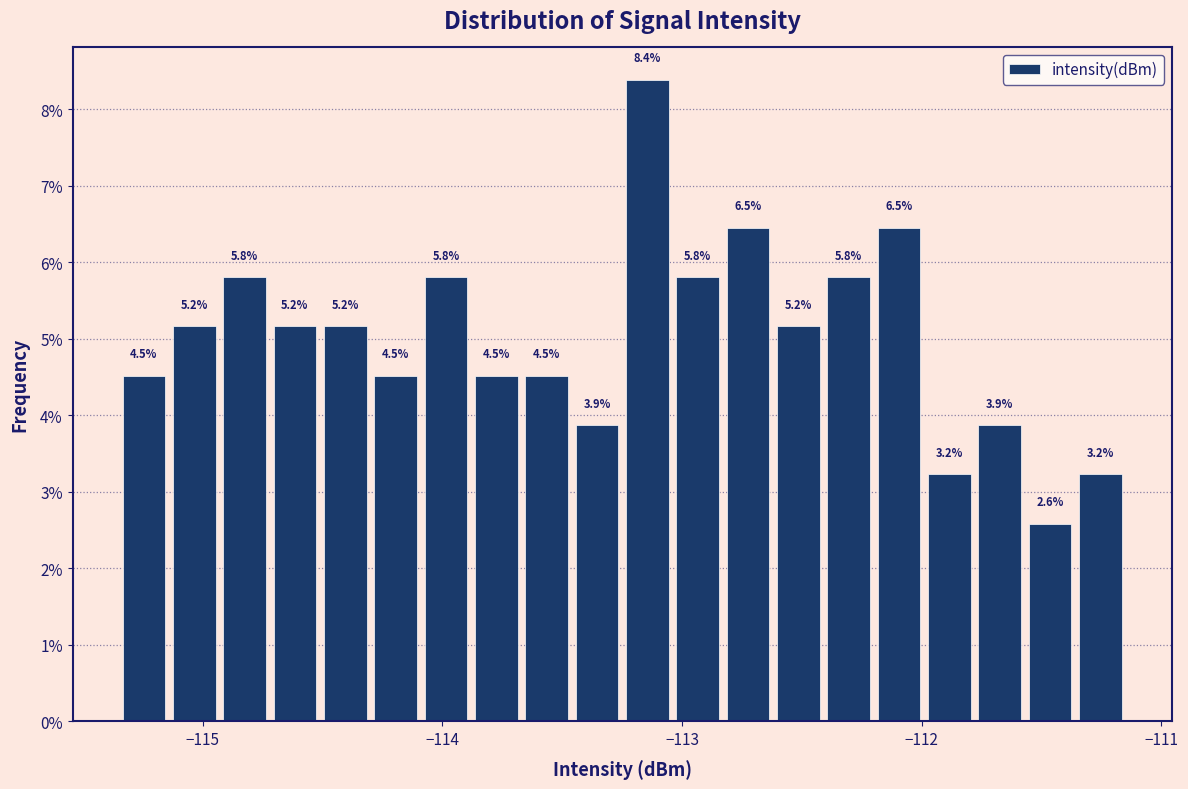

Around what value on the x-axis is the tallest bar? Give the approximate position of its centre, as read against the axis.

-113.1